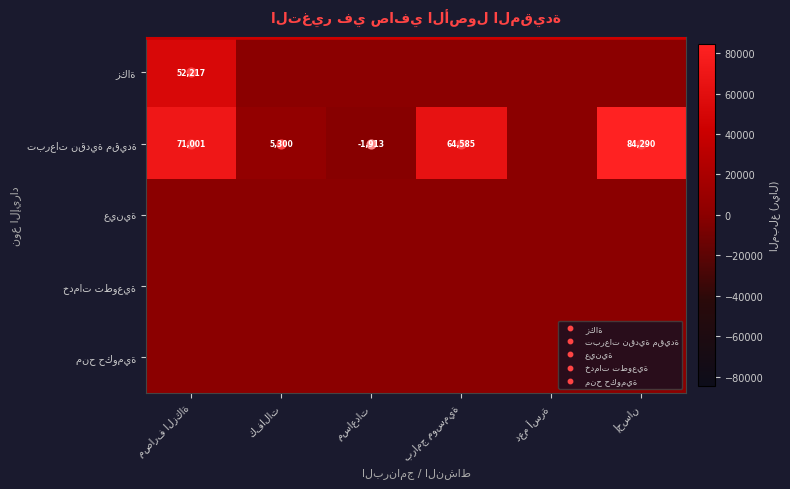

Is it true that زكاة equals 0.0 at برامج موسمية?

True